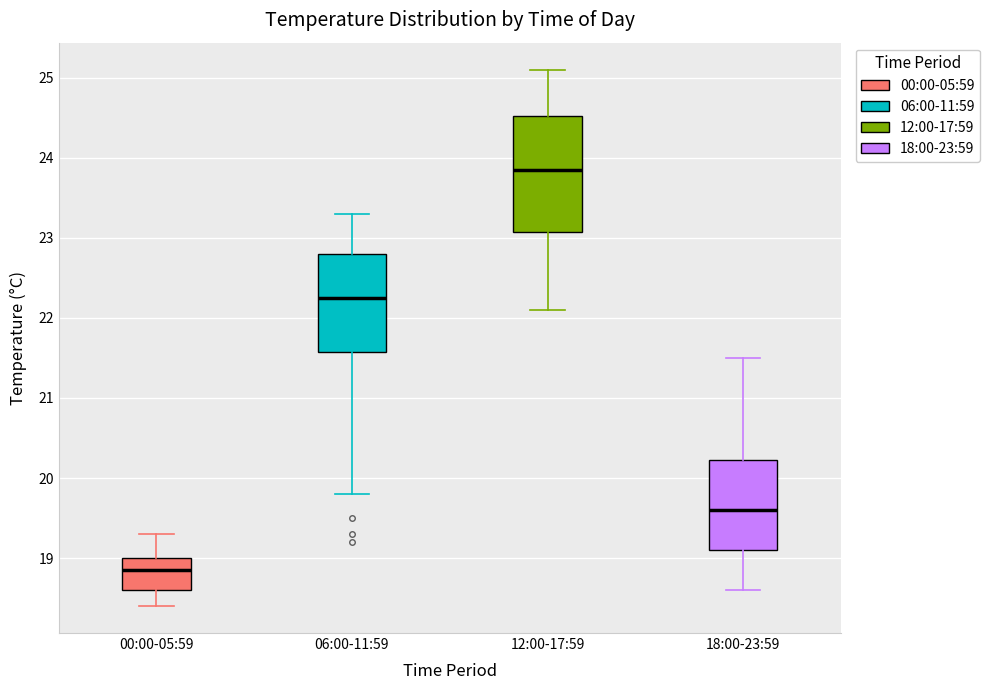

Which box is the tallest, from its lower edge to its upper edge?

12:00-17:59